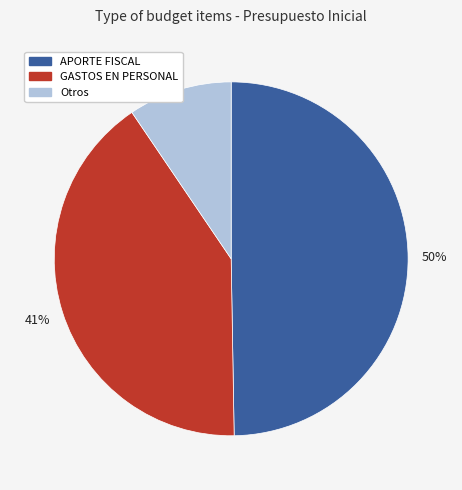

Count the number of slices in the pie.

3